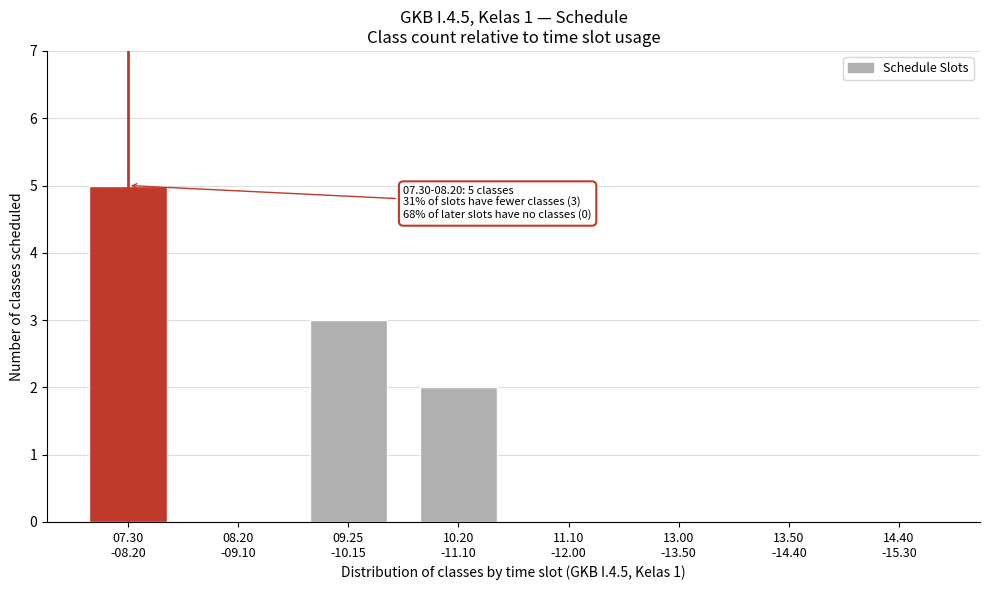

What is the sum of all values?

10